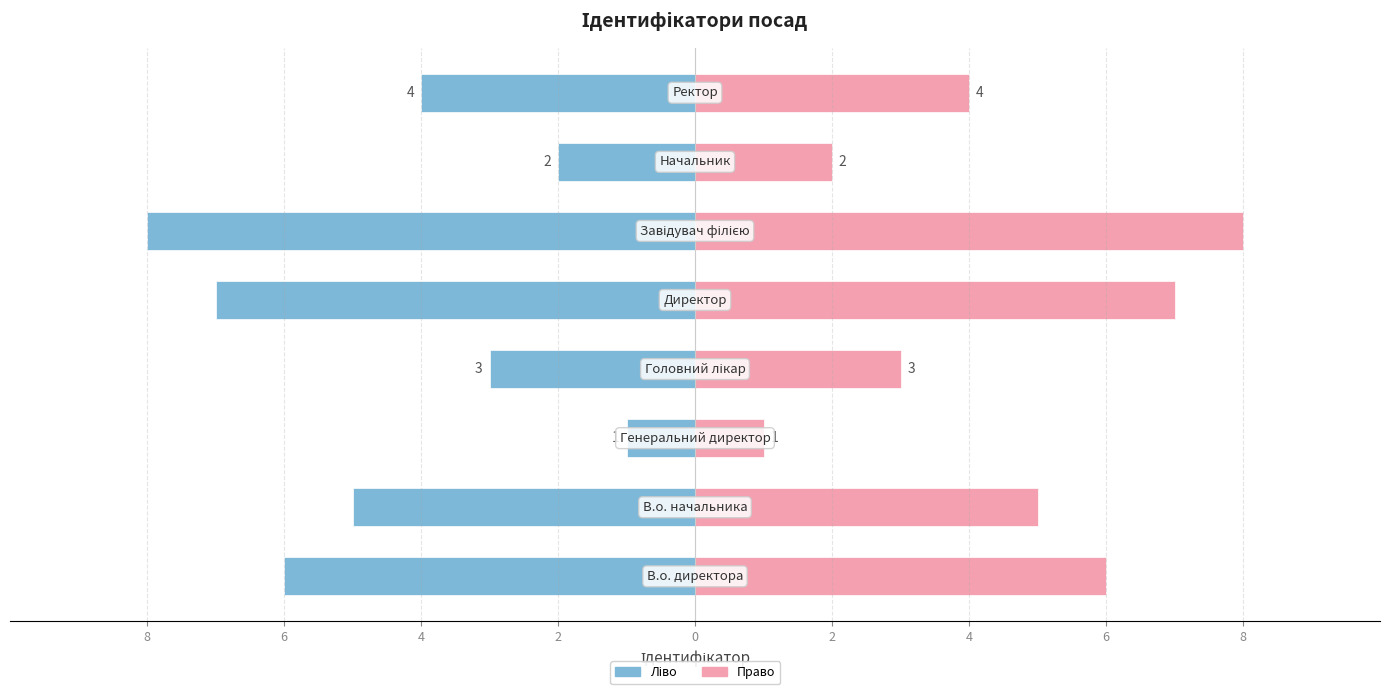

List the series in order of their overall mean, lowest first.

Ідентифікатор (ліво), Ідентифікатор (право)